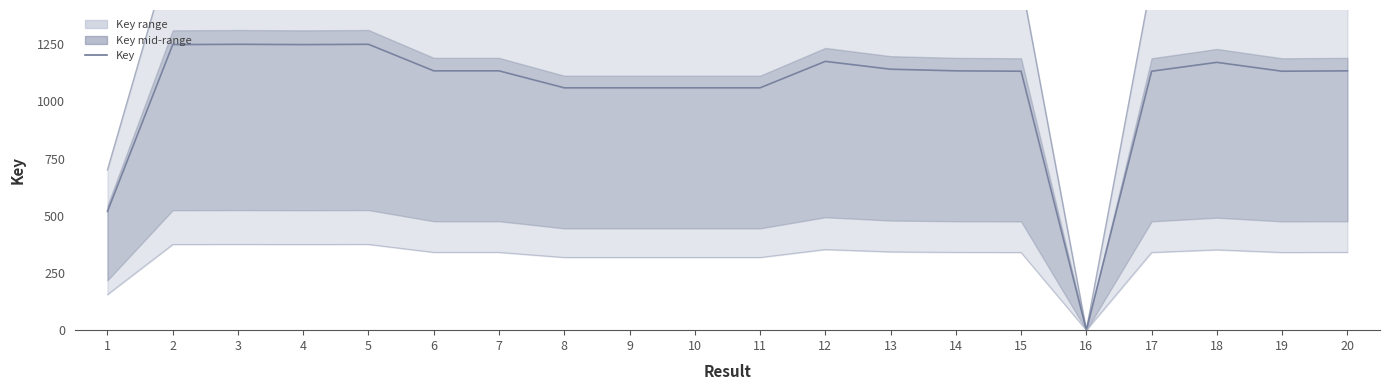

Is this an area chart (filled region under the line)?

No